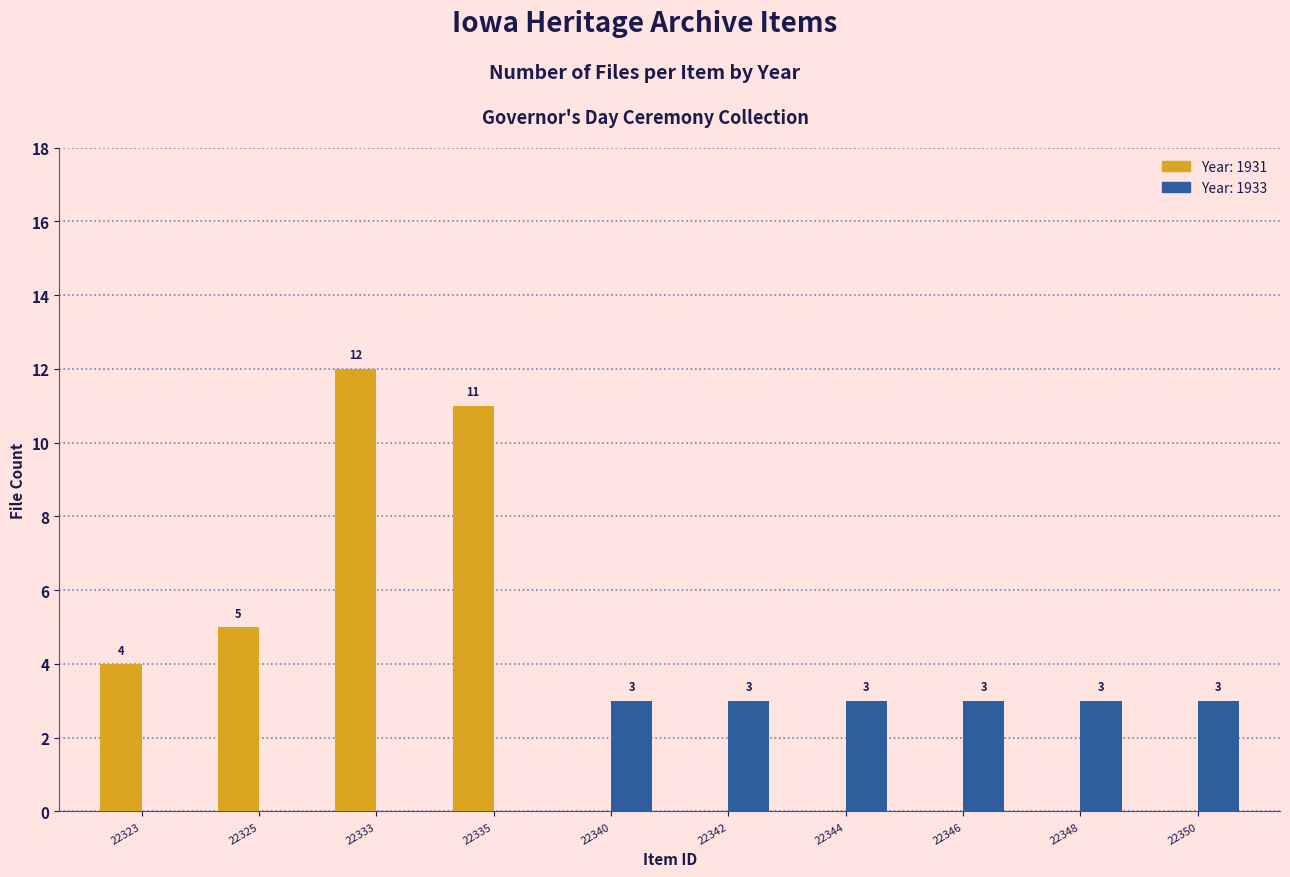

What is the maximum value shown in the chart?

12